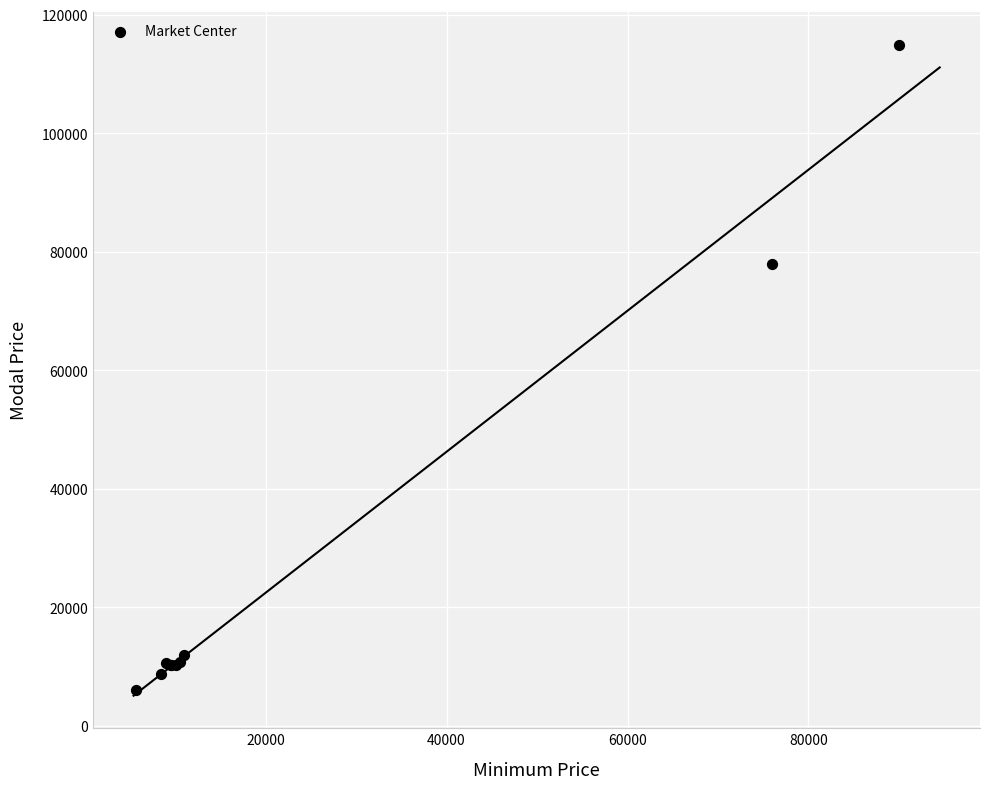

What Y value in the scatter plot is closest to 60500?

78000